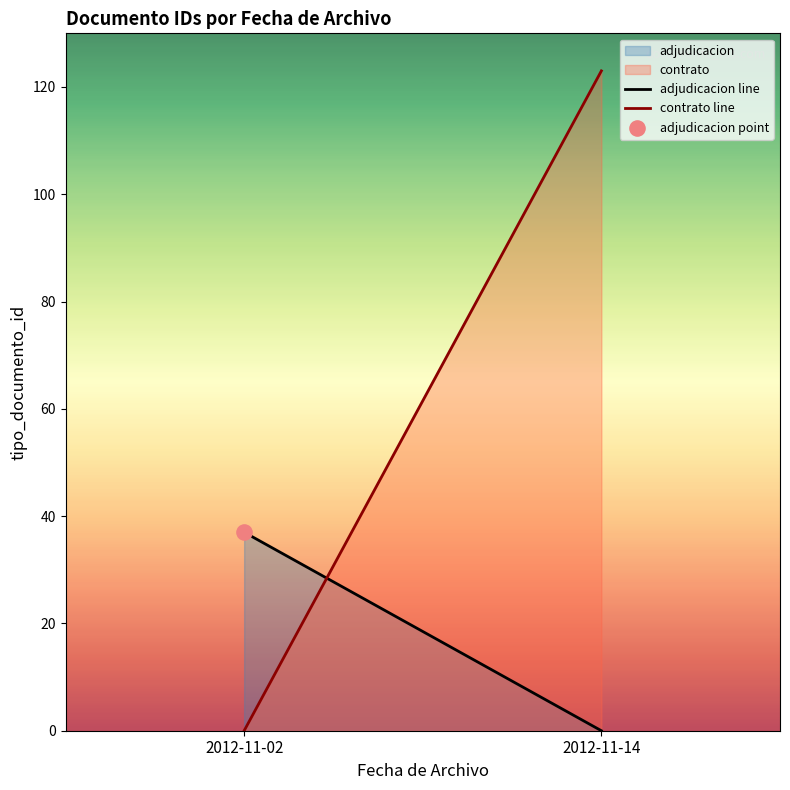

Which series contains the lowest Y value?

adjudicacion line